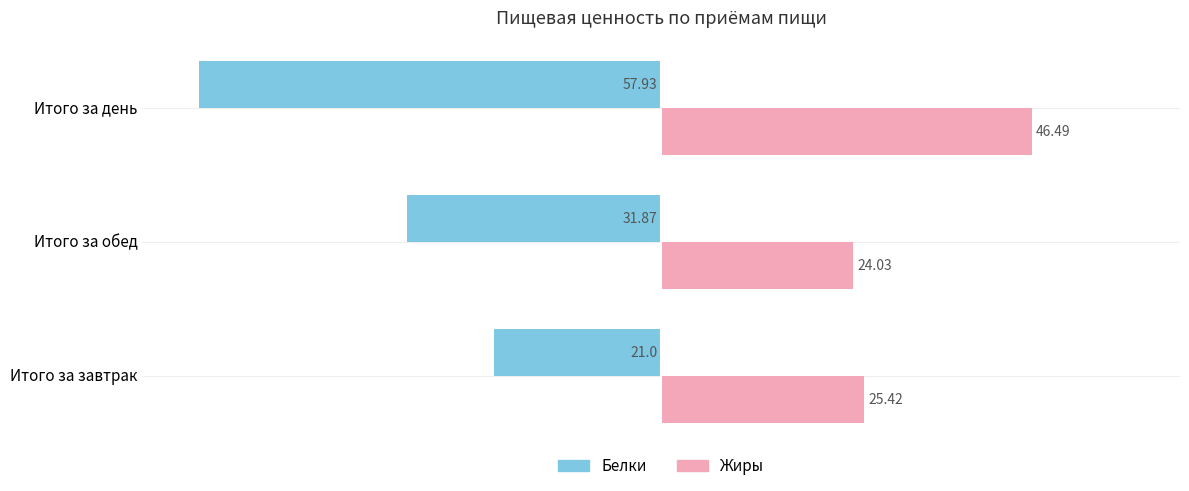

What is the difference between the maximum and second lowest values in the Жиры series?

21.1